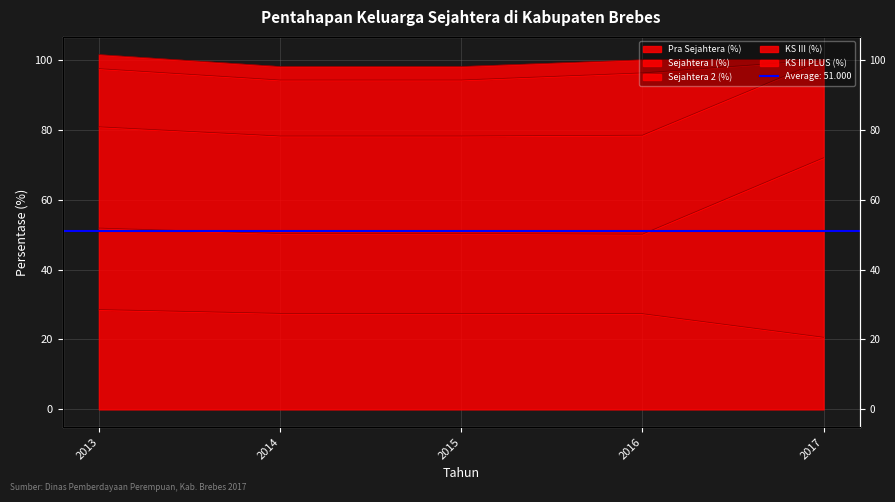

True or false: Sejahtera I (%) has a value of 68.6 at 2013.

False